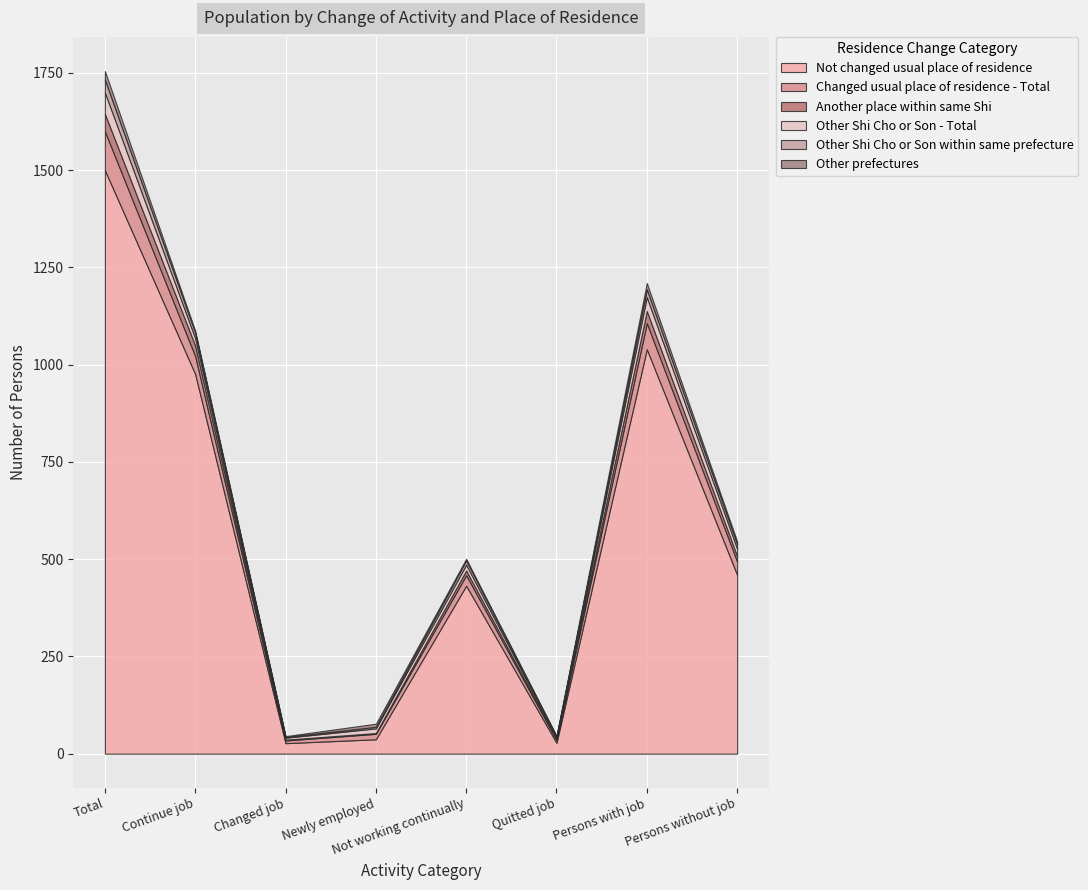

List the series in order of their peak value, lowest first.

Other prefectures, Other Shi Cho or Son within same prefecture, Another place within same Shi, Other Shi Cho or Son - Total, Changed usual place of residence - Total, Not changed usual place of residence